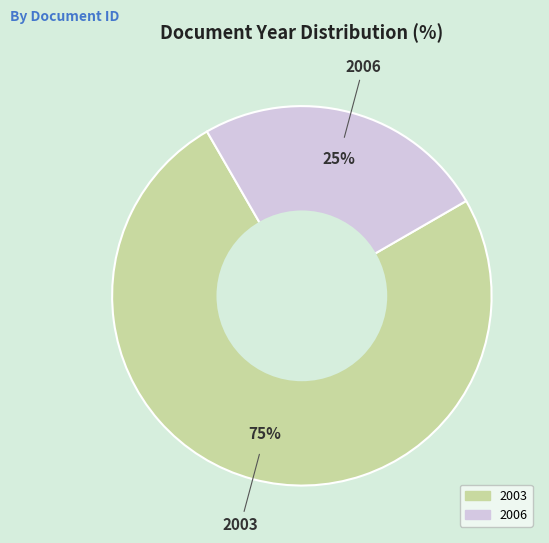

Is there a majority slice in this chart?

Yes